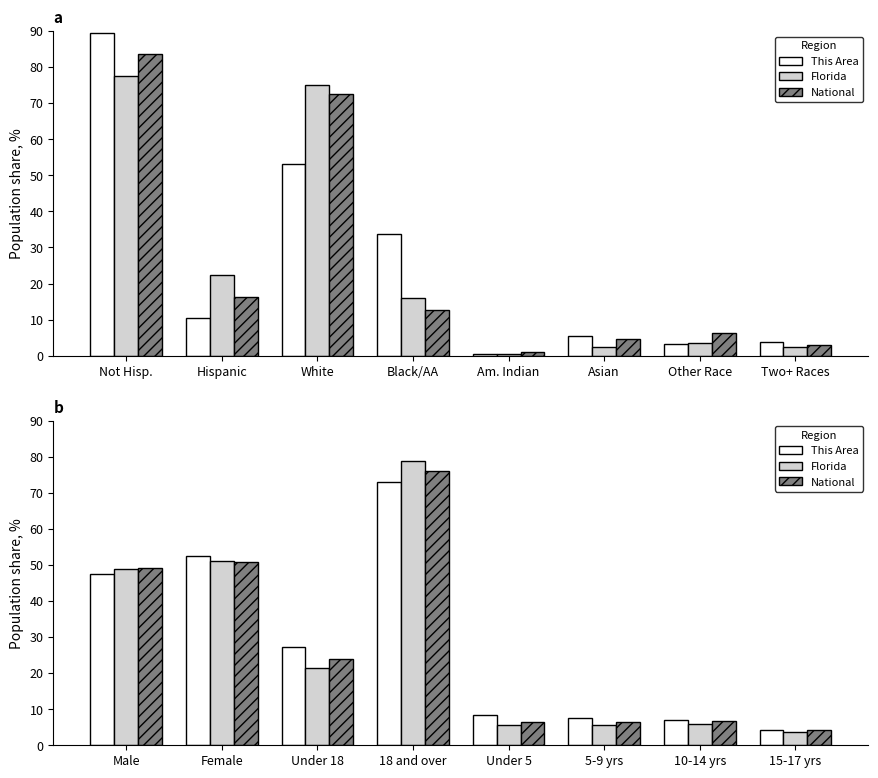

Which has a higher value, 10-14 yrs or 18 and over?

18 and over